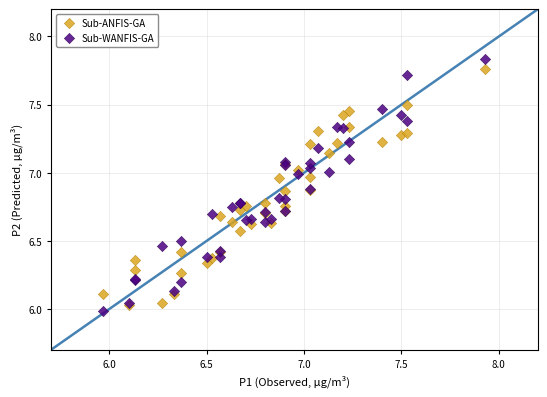

What are all the series names shown in the legend?

Sub-ANFIS-GA, Sub-WANFIS-GA